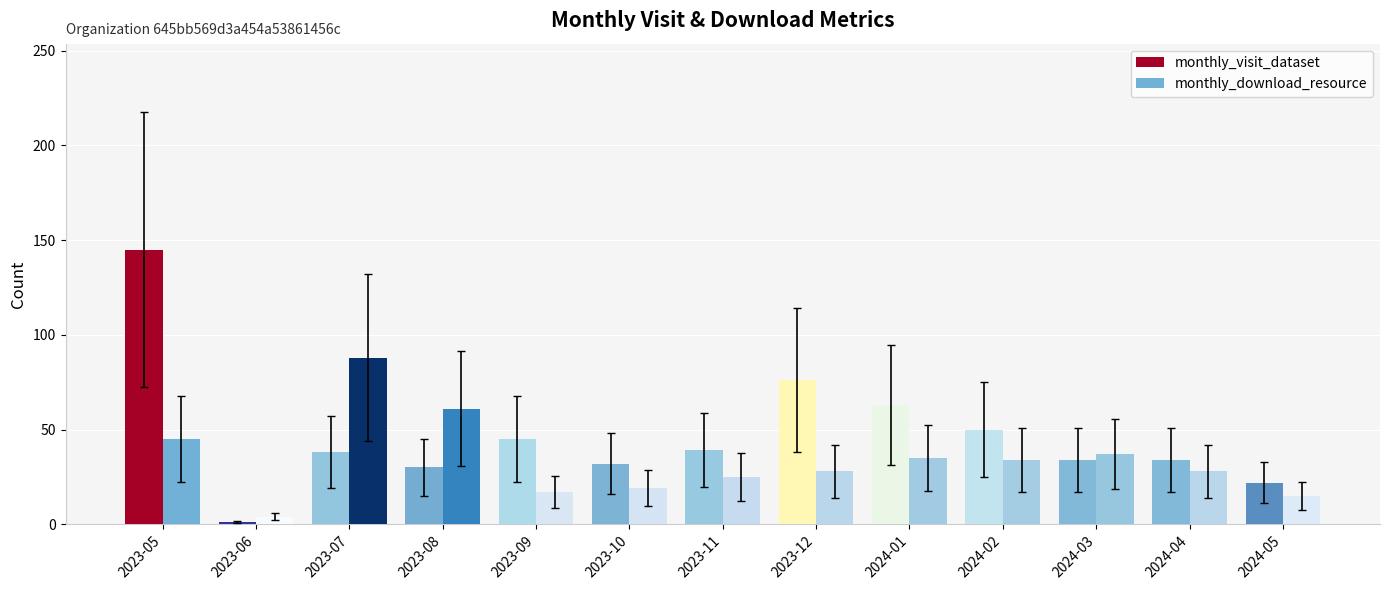

How many bars are there in each group?

2